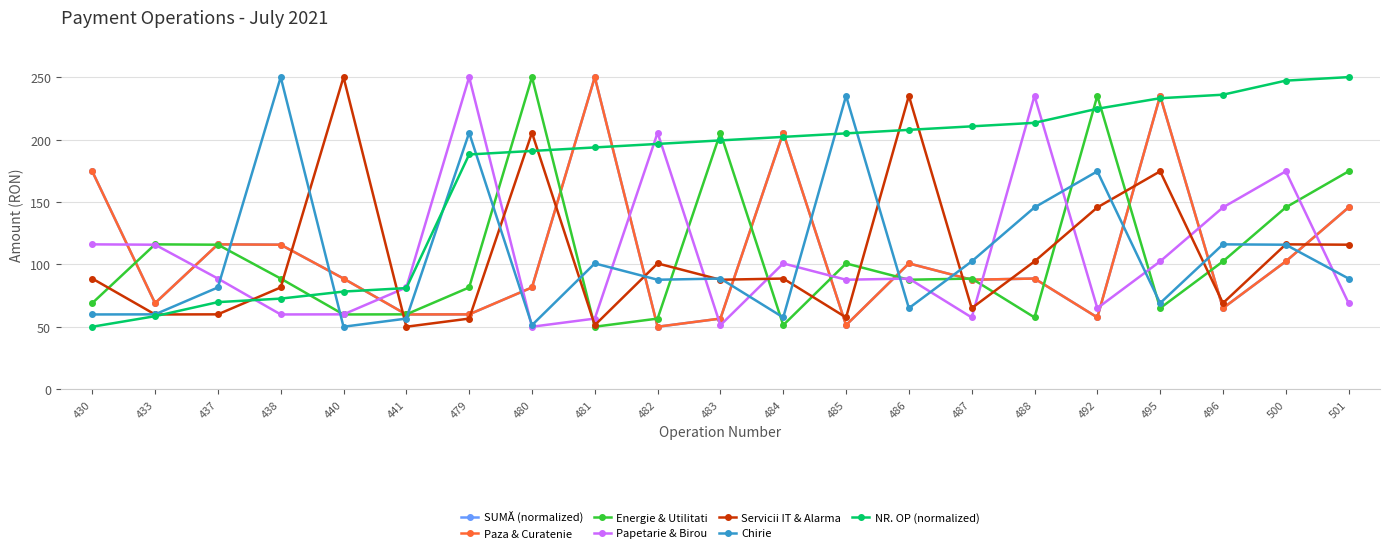

Is this an area chart (filled region under the line)?

No